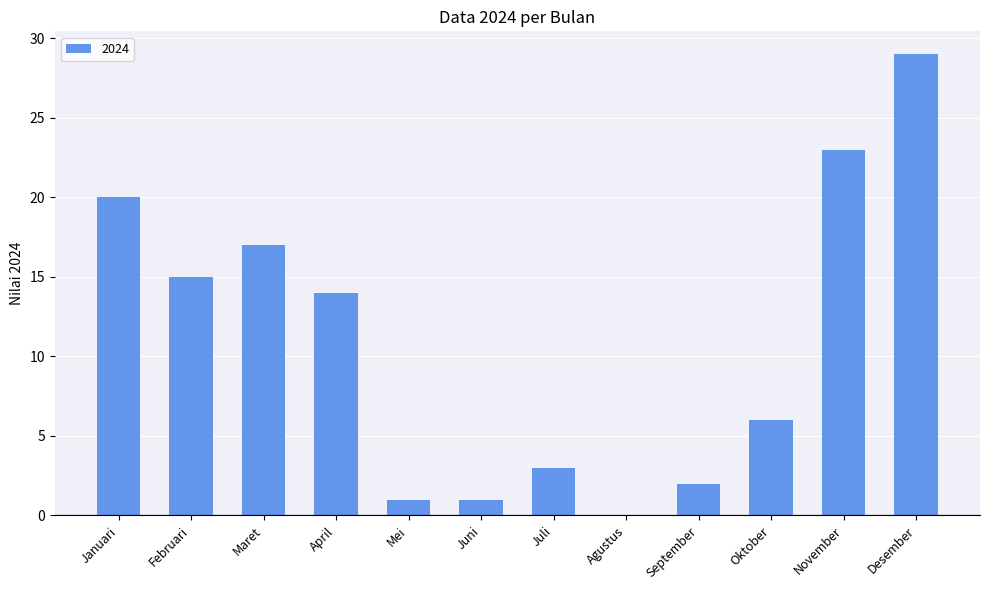

What is the change in value from Juli to Oktober?

+3